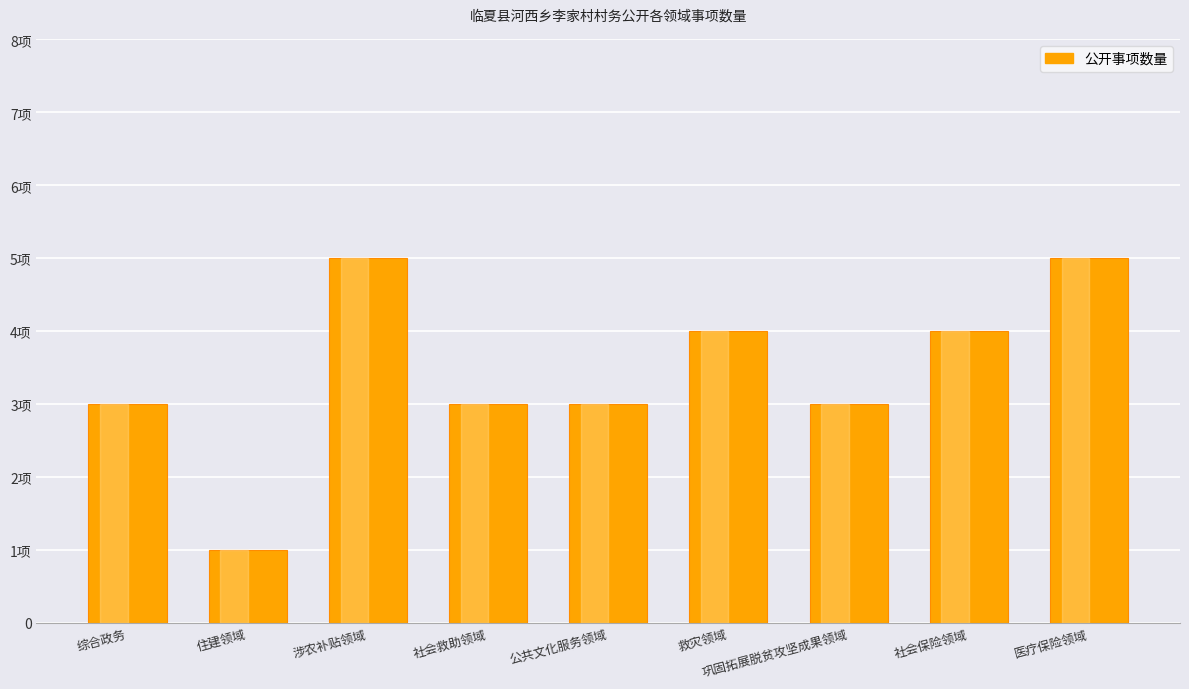

True or false: the data shows 5 at 涉农补贴领域.

True